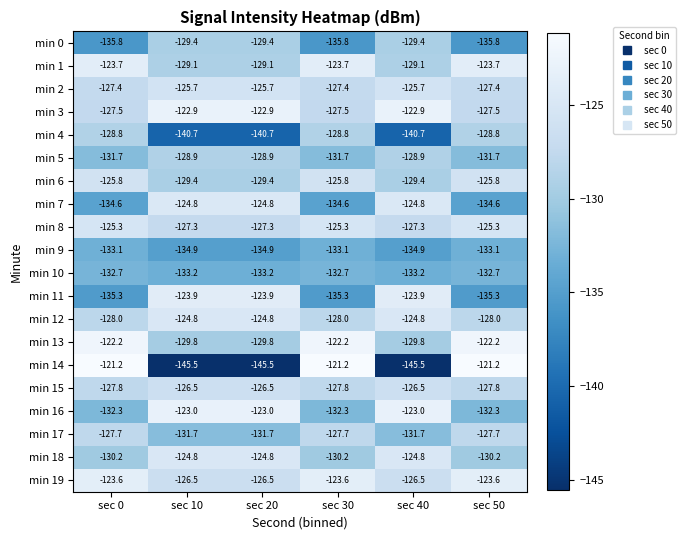

What is the greatest value displayed?

-121.2